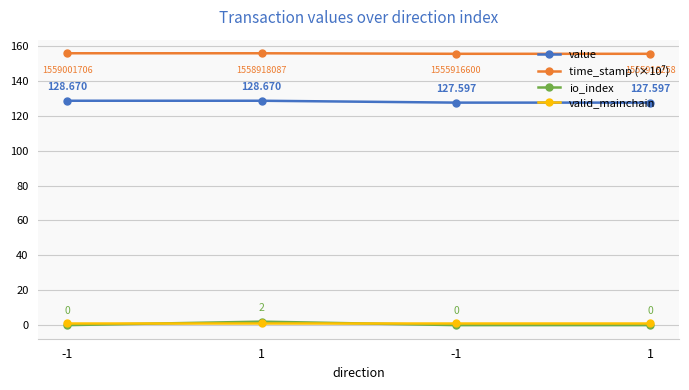

How many categories are shown in the chart?

4